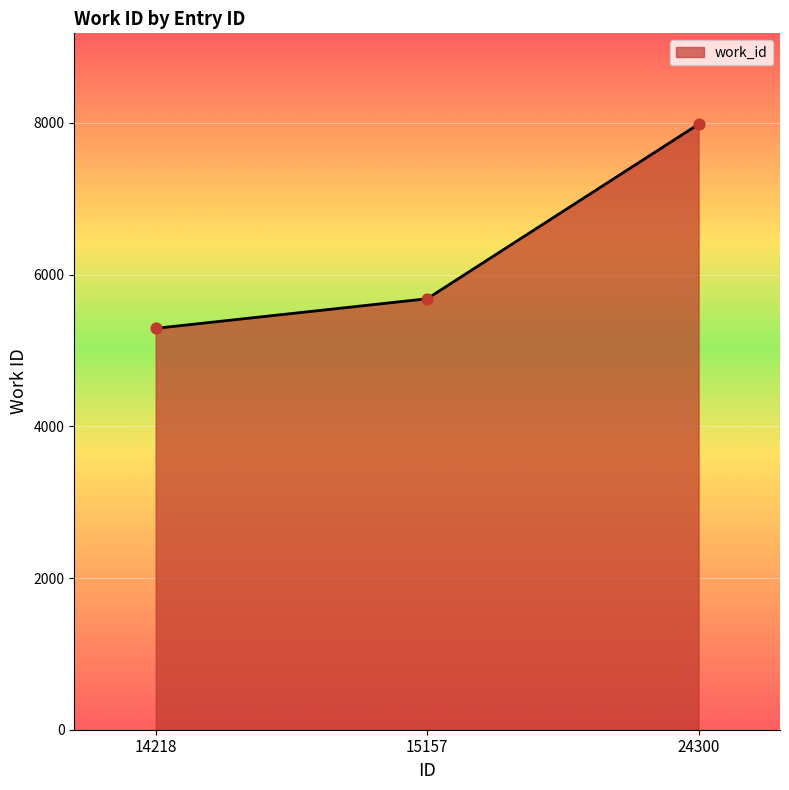

What is the ratio of the value at 14218 to the value at 24300?

0.7